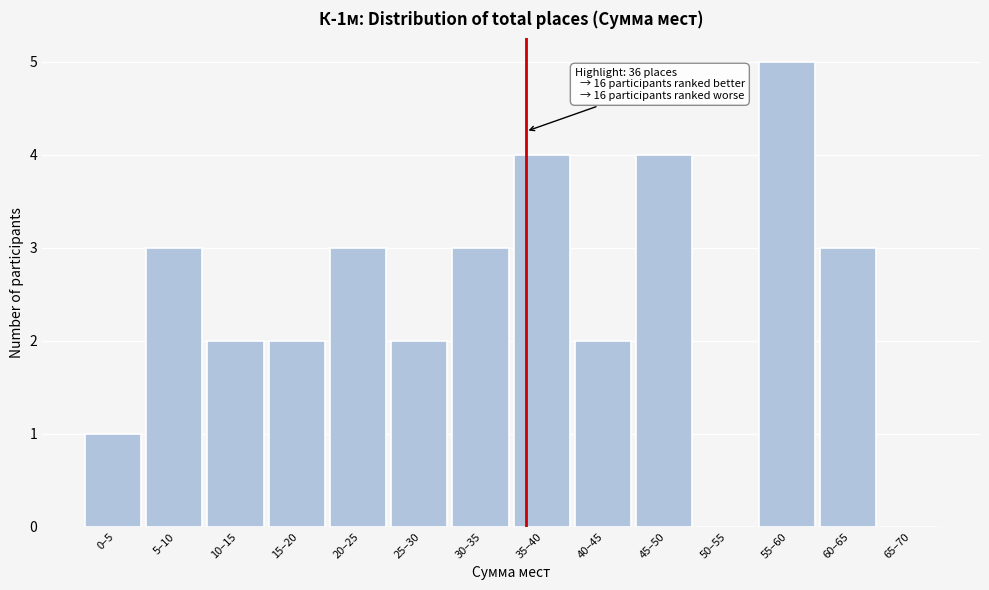

Reading left to right, extract all data points from this chart.

0–5=1	5–10=3	10–15=2	15–20=2	20–25=3	25–30=2	30–35=3	35–40=4	40–45=2	45–50=4	50–55=0	55–60=5	60–65=3	65–70=0